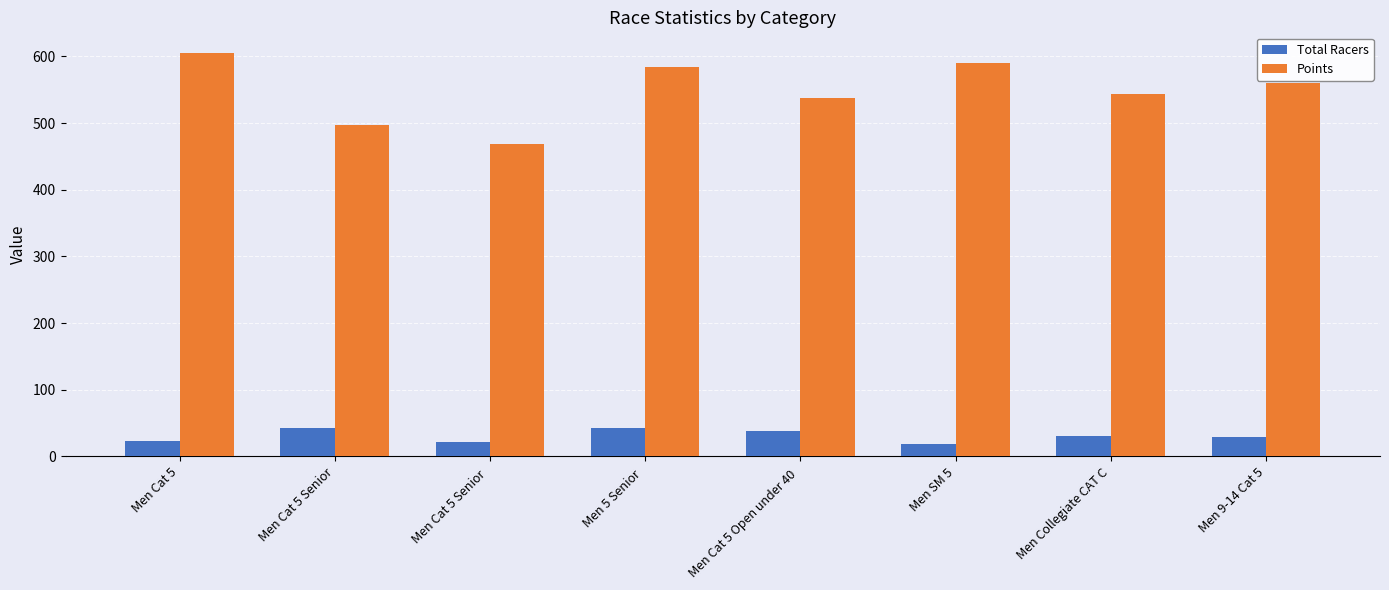

List the series in order of their overall mean, lowest first.

Total Racers, Points